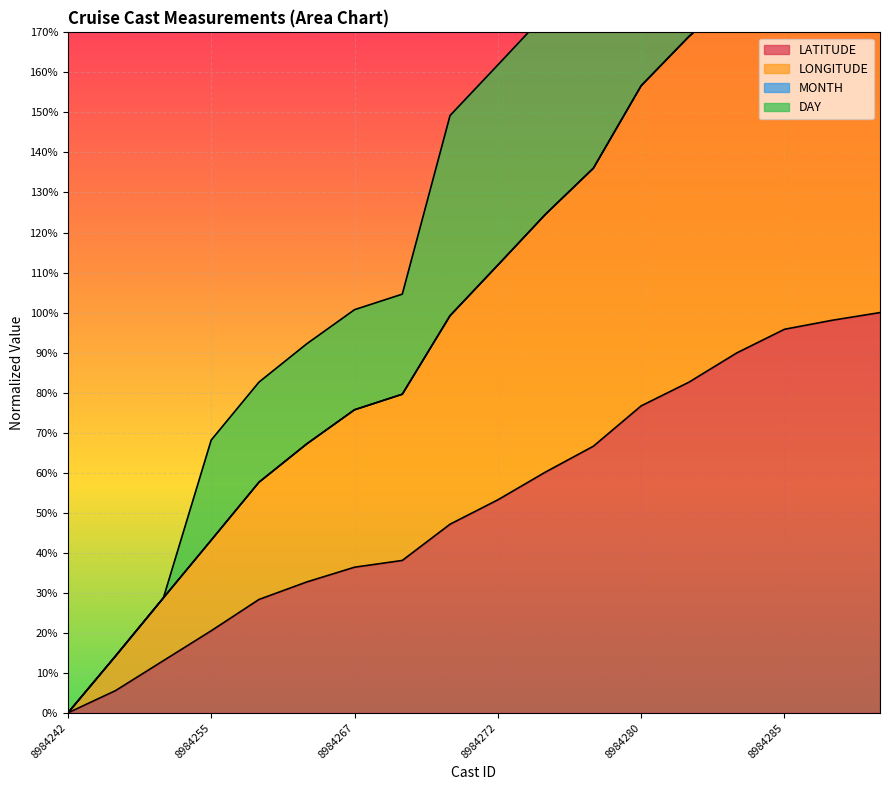

Rank the series at 8984285 from lowest to highest value.

LATITUDE, LONGITUDE, DAY